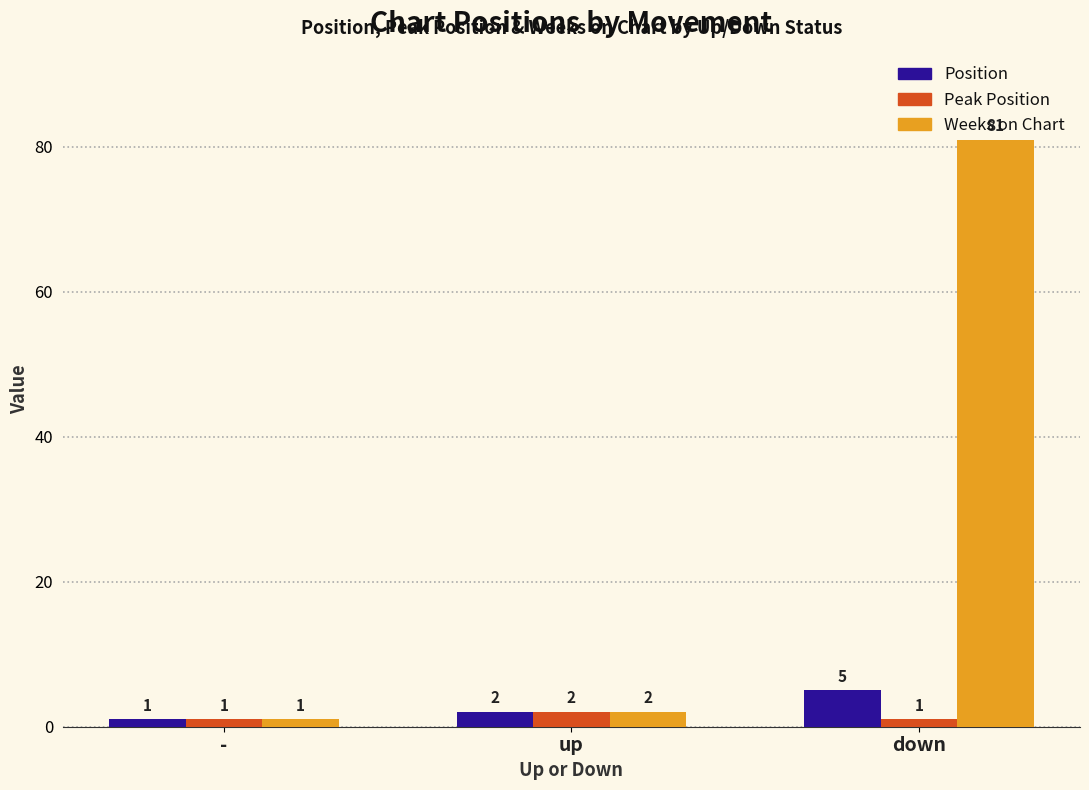

Does the chart contain any negative values?

No